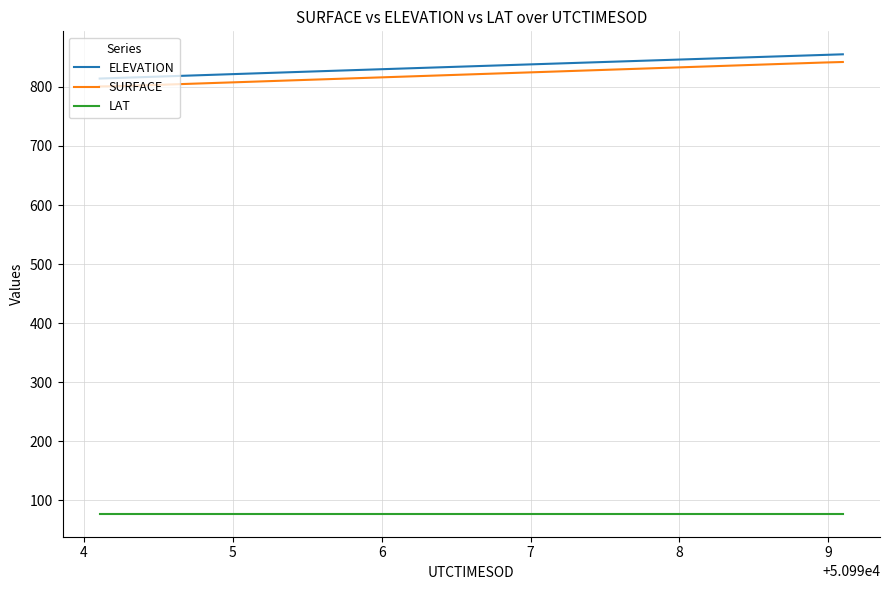

What is the difference between the maximum and minimum values in the SURFACE series?

41.4